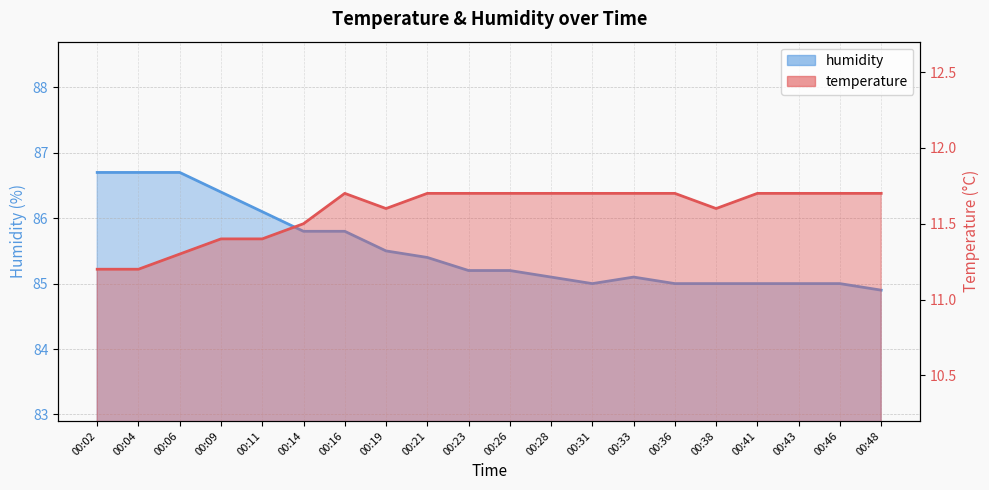

List the labels in order of temperature value, largest first.

00:16, 00:21, 00:23, 00:26, 00:28, 00:31, 00:33, 00:36, 00:41, 00:43, 00:46, 00:48, 00:19, 00:38, 00:14, 00:09, 00:11, 00:06, 00:02, 00:04